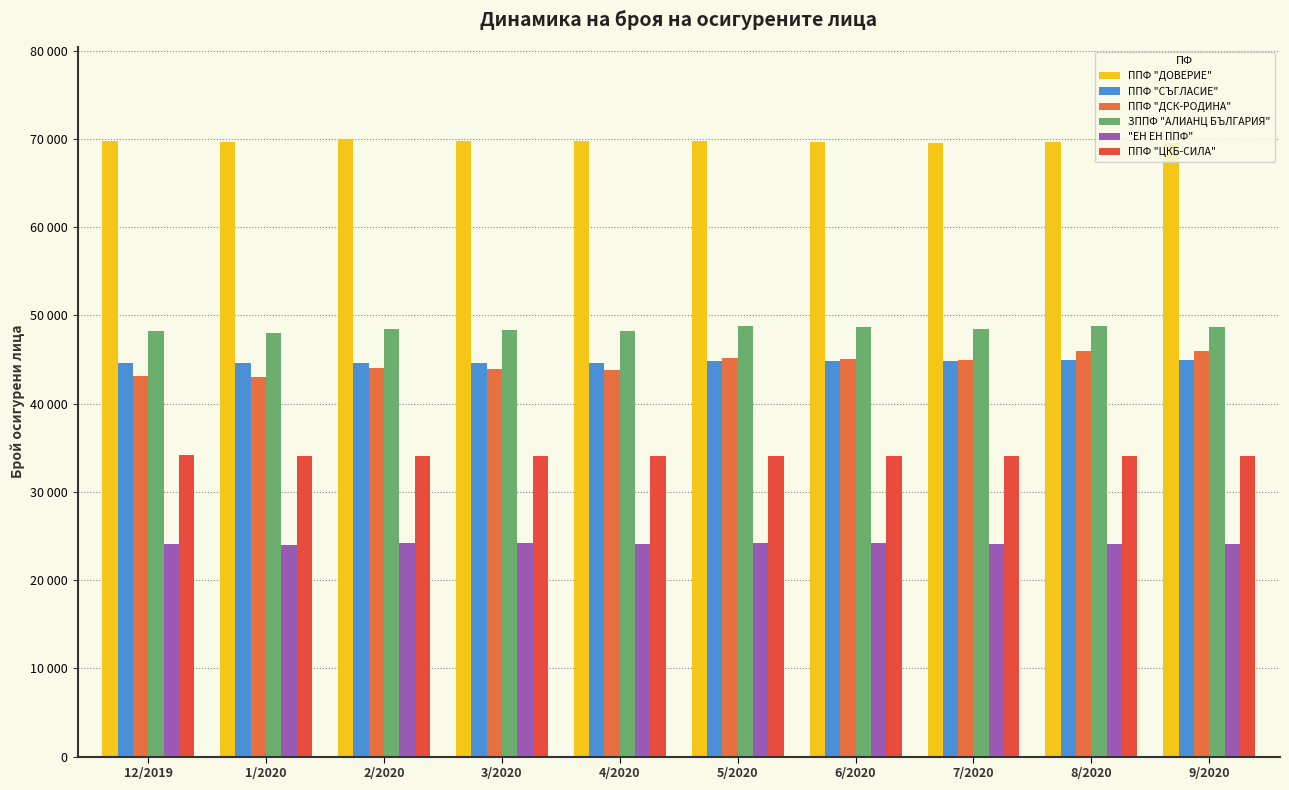

At which label does ППФ "ДСК-РОДИНА" first exceed 44915?

5/2020